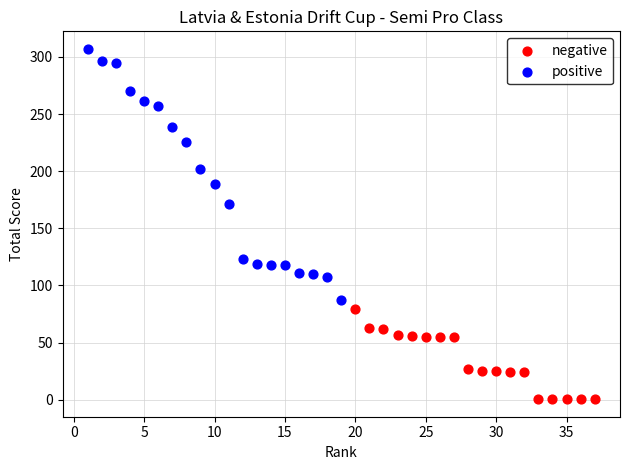

Which series has the largest Y range (max minus min)?

positive